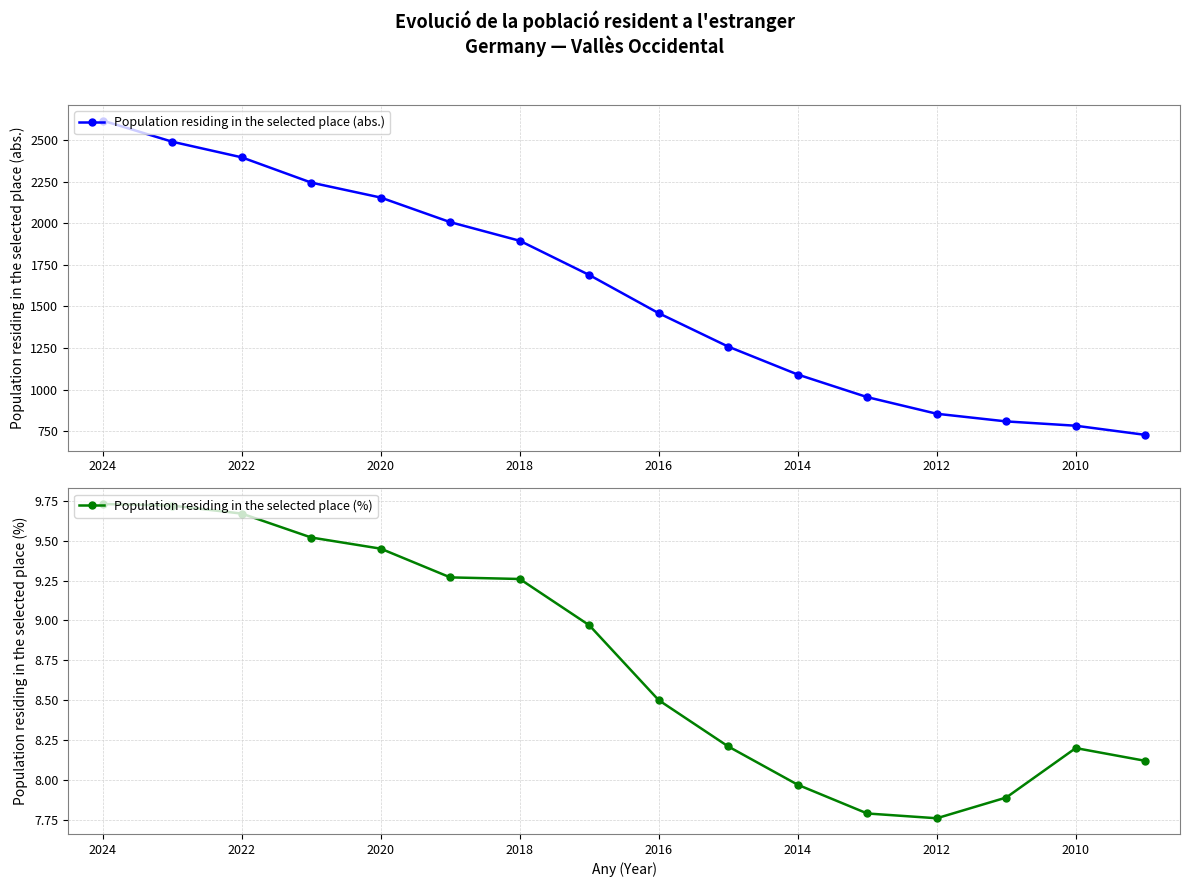

What is the minimum value shown in the chart?

7.8